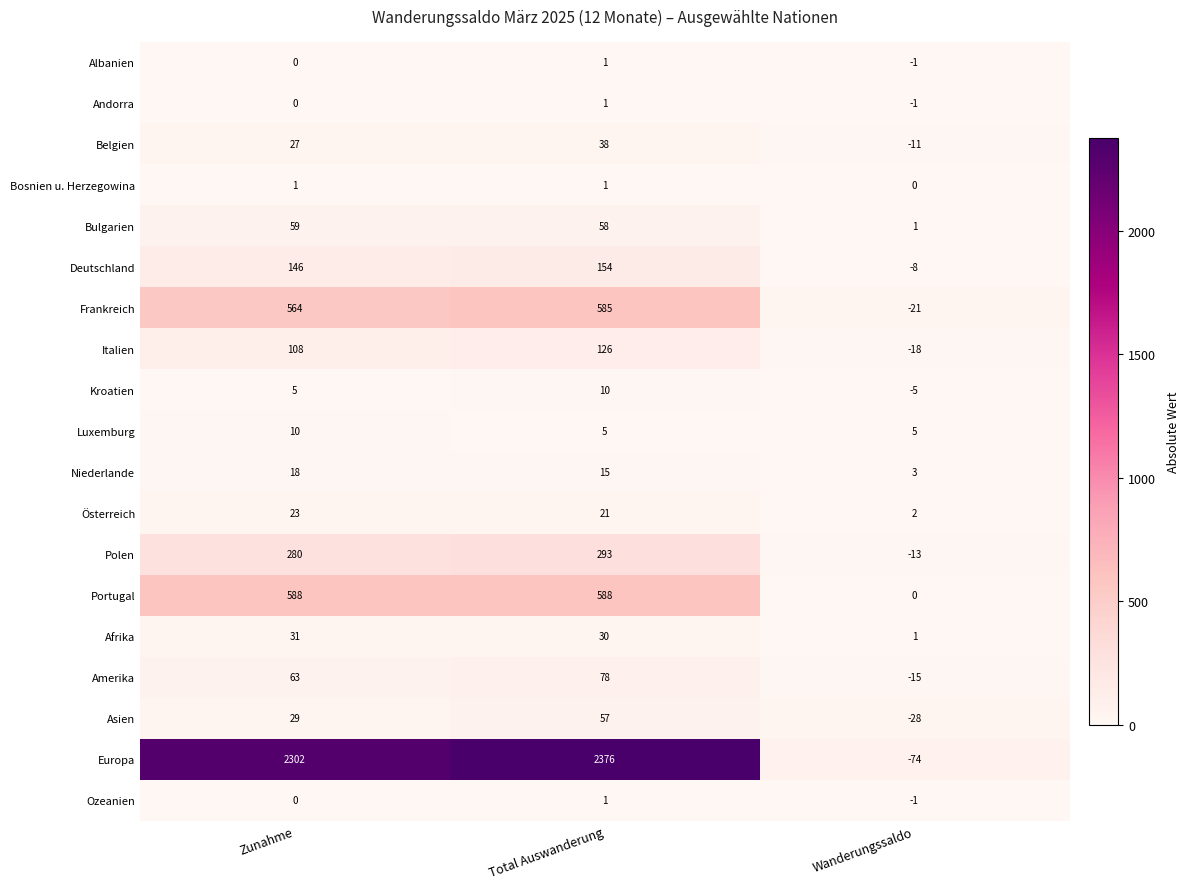

The Niederlande series shows 2 at Wanderungssaldo. True or false?

False